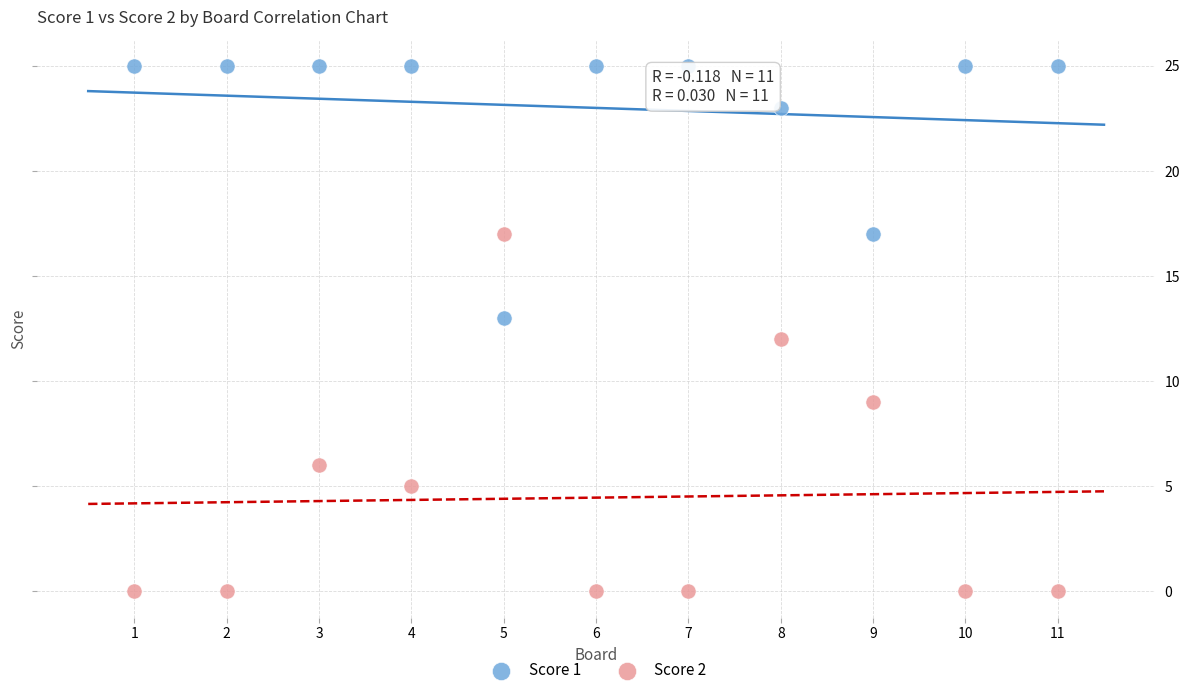

Across all data points, what is the range of X values (max minus min)?

10